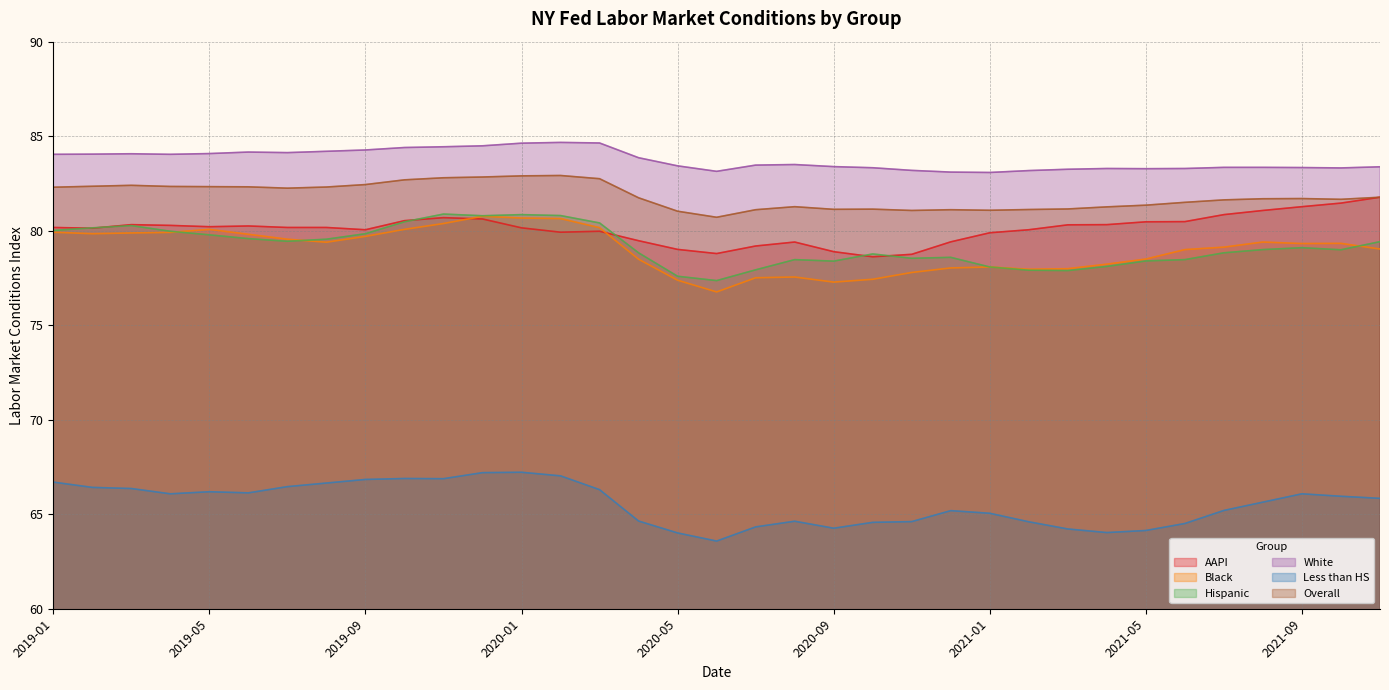

Which category has the highest value in the Hispanic series?

2019-11